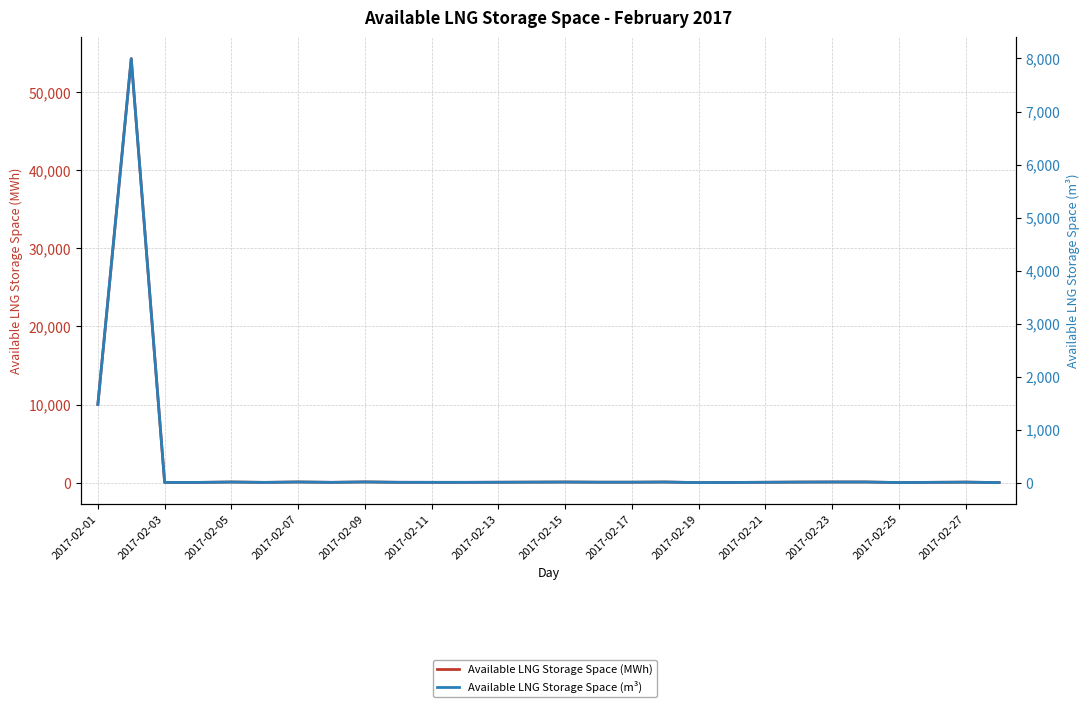

True or false: Available LNG Storage Space (m³) and Available LNG Storage Space (MWh) intersect in this chart.

False